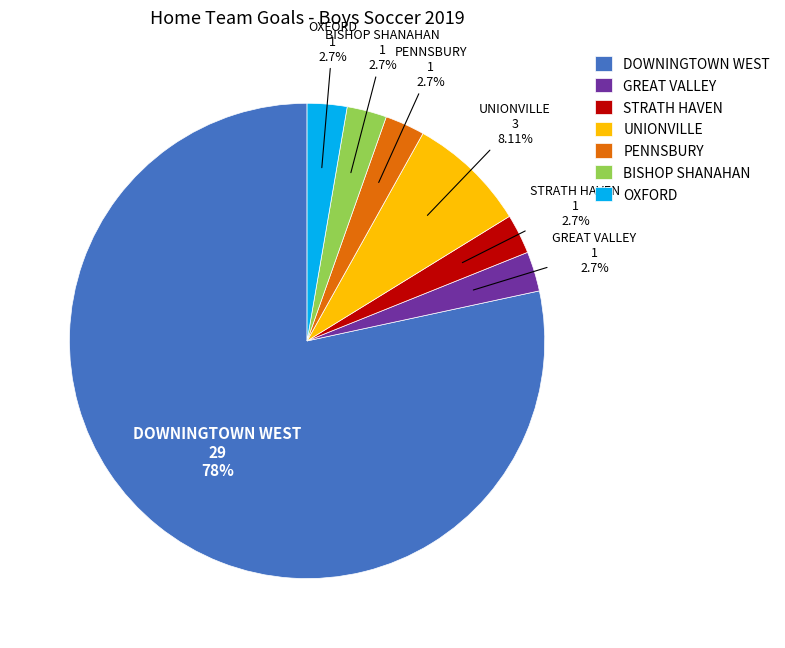

What is the ratio of the value at BISHOP SHANAHAN to the value at PENNSBURY?

1.0